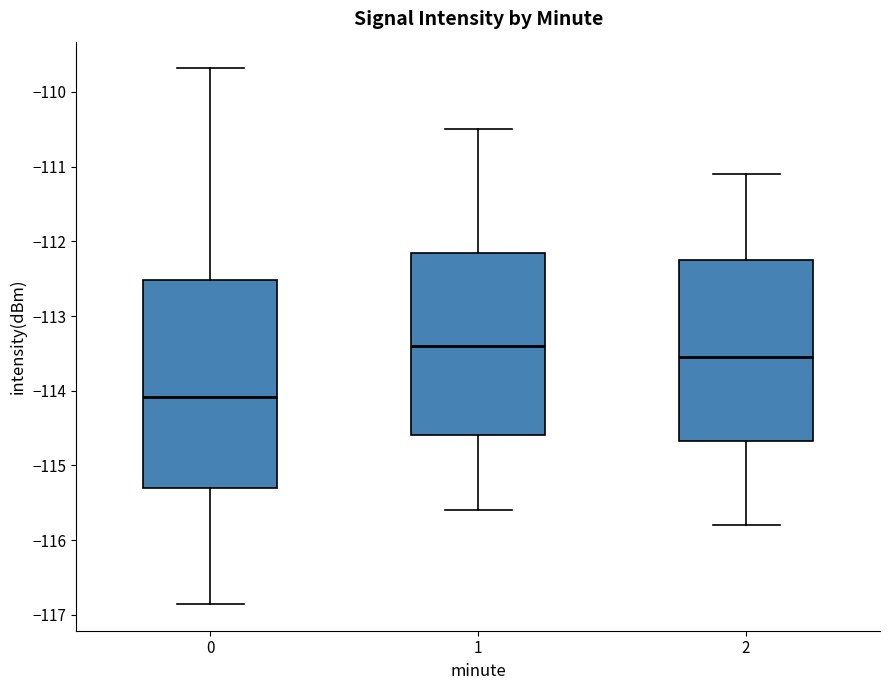

Reading left to right, read every box against the y-axis: the position of its median line, the range the box covers, and the ends of its whiskers. The values are not printed on the chart, so give them approximately, as read against the axis.

0: median -114.1, box -115.3 to -112.5, whiskers -116.9 to -109.7
1: median -113.4, box -114.6 to -112.1, whiskers -115.6 to -110.5
2: median -113.5, box -114.7 to -112.2, whiskers -115.8 to -111.1